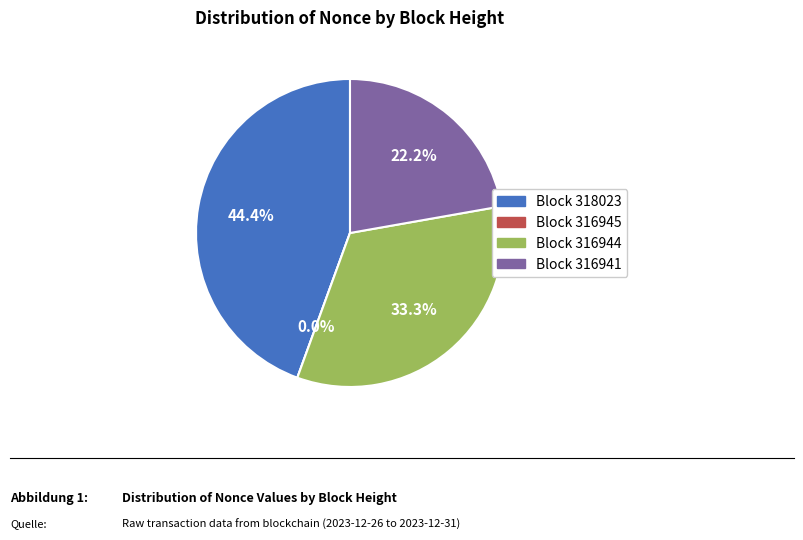

To the nearest percent, what is the average slice percentage?

25%